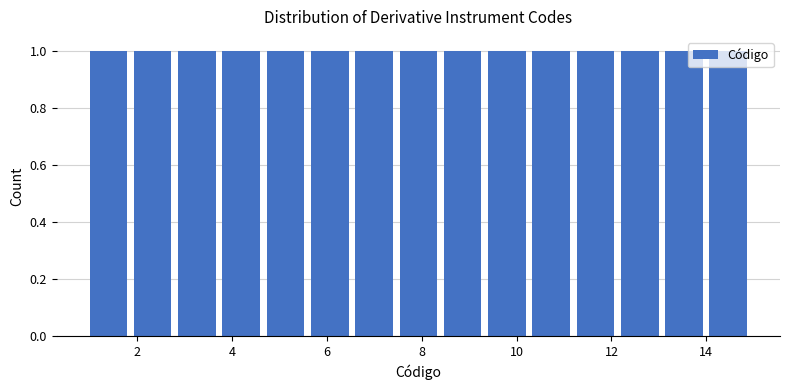

Reading left to right, transcribe this chart: for each bar, give the range it covers on the x-axis and its height. Neither the bar edges nor the heights are printed on the chart, so give them approximately, as read against the axes.

1.0 to 2.0: 1
2.0 to 2.8: 1
2.8 to 3.8: 1
3.8 to 4.8: 1
4.8 to 5.6: 1
5.6 to 6.6: 1
6.6 to 7.6: 1
7.6 to 8.4: 1
8.4 to 9.4: 1
9.4 to 10.4: 1
10.4 to 11.2: 1
11.2 to 12.2: 1
12.2 to 13.2: 1
13.2 to 14.0: 1
14.0 to 15.0: 1